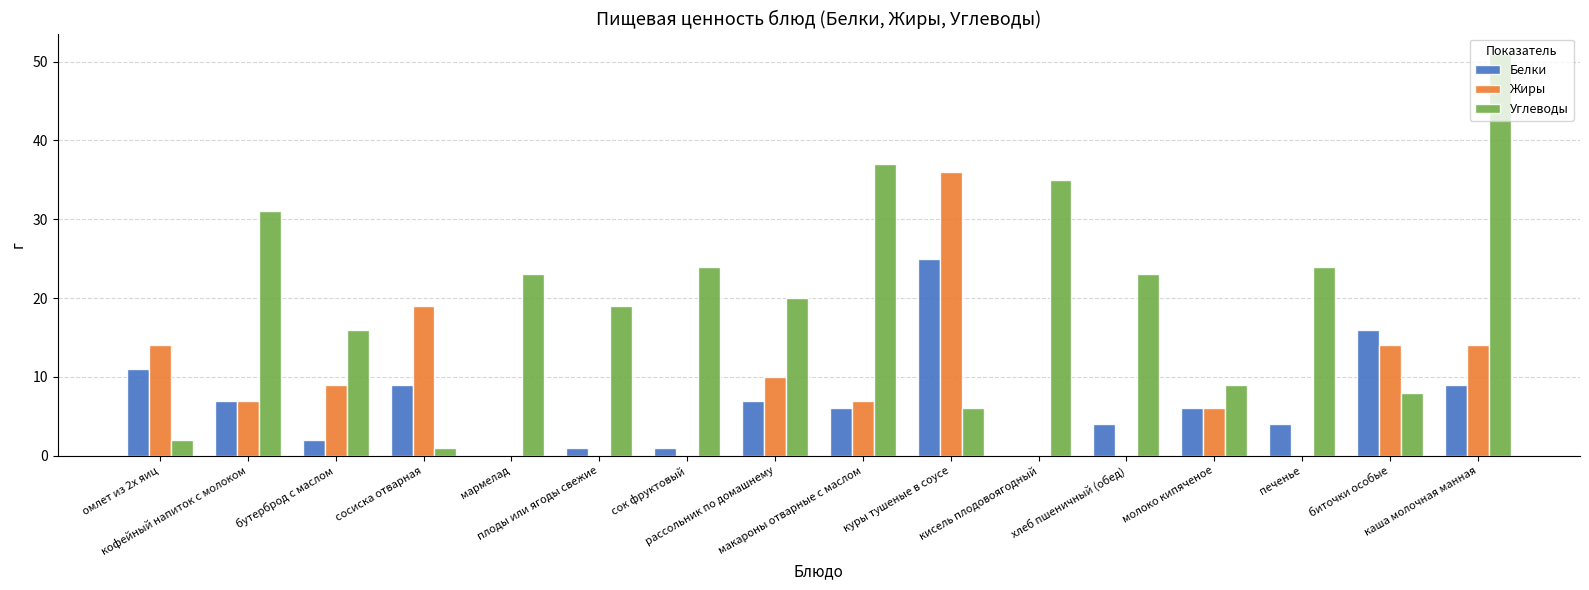

Which series has the largest total across all categories?

Углеводы